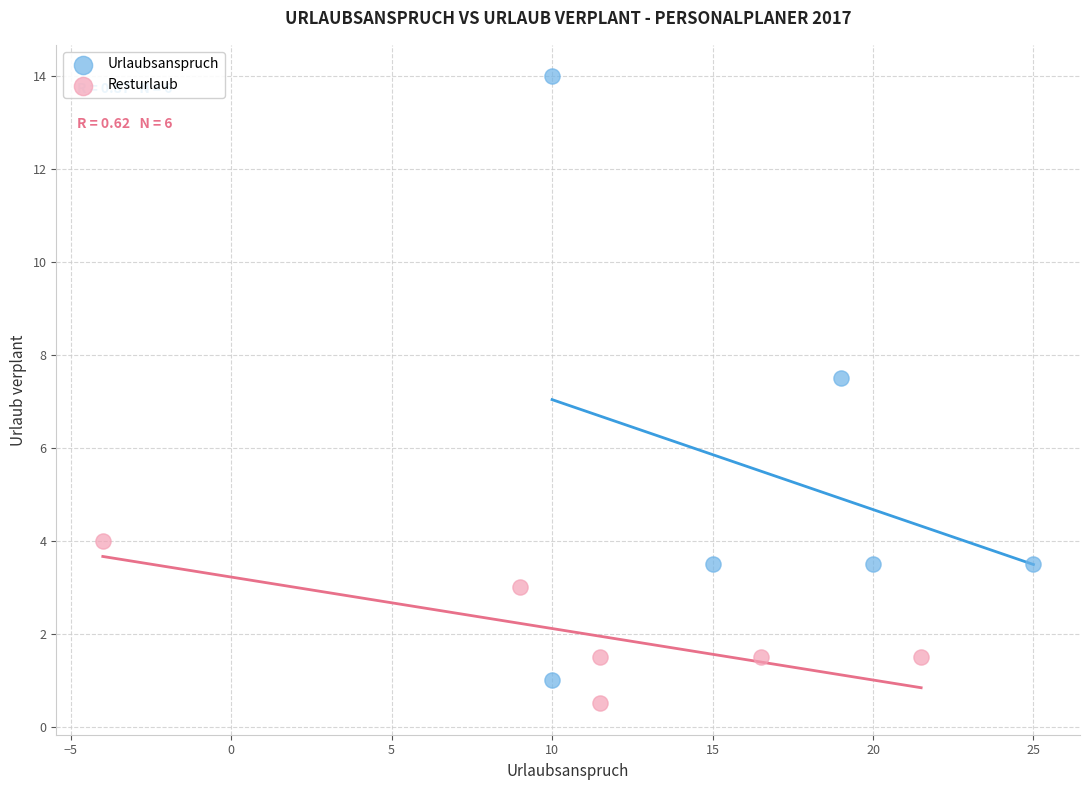

Which series has the widest spread of Y values?

Urlaubsanspruch